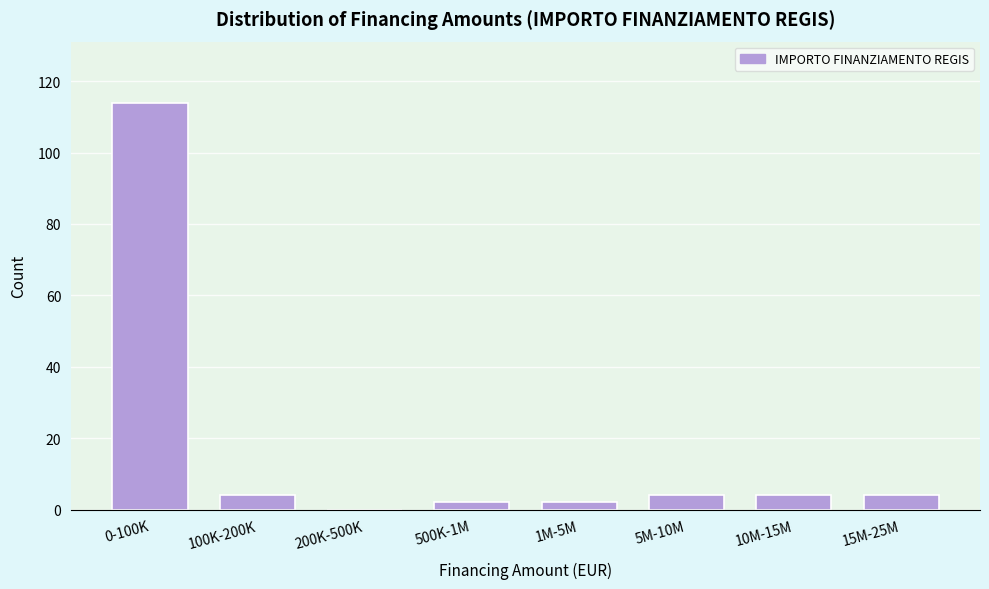

Reading left to right, what are all the values shown in this chart?

0-100K=114	100K-200K=4	200K-500K=0	500K-1M=2	1M-5M=2	5M-10M=4	10M-15M=4	15M-25M=4